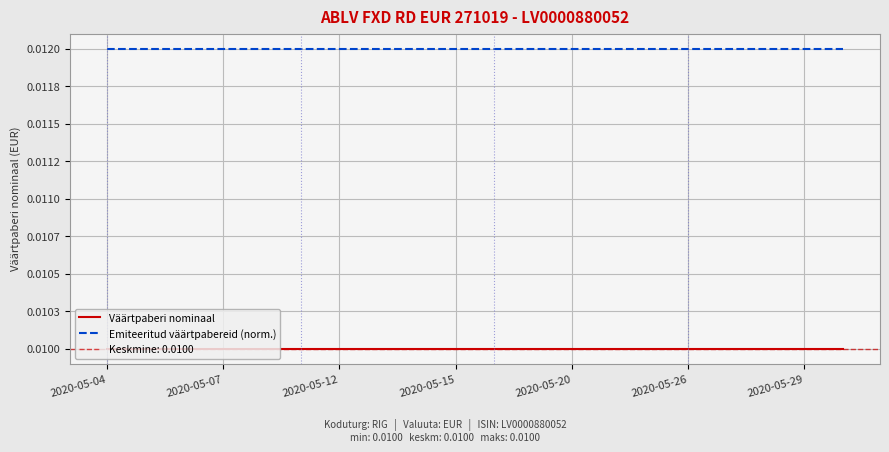

How many categories are shown in the chart?

20